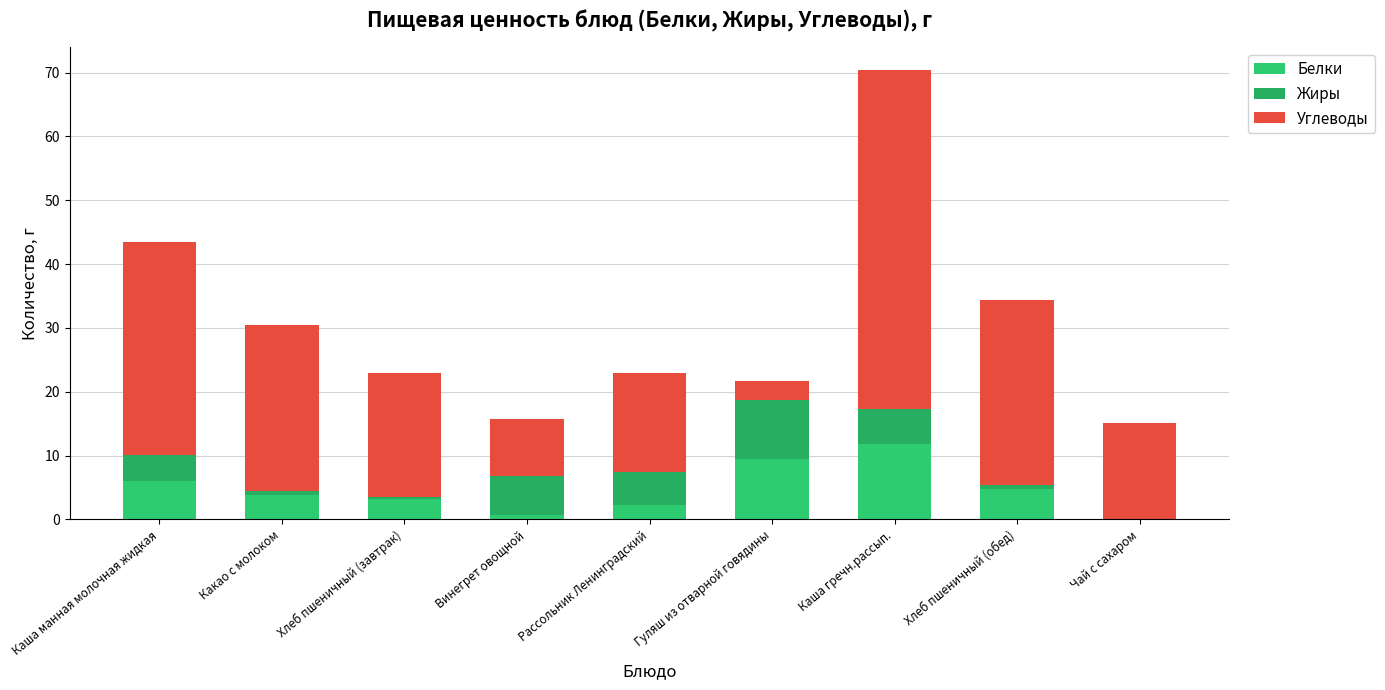

Are the bars horizontal?

No